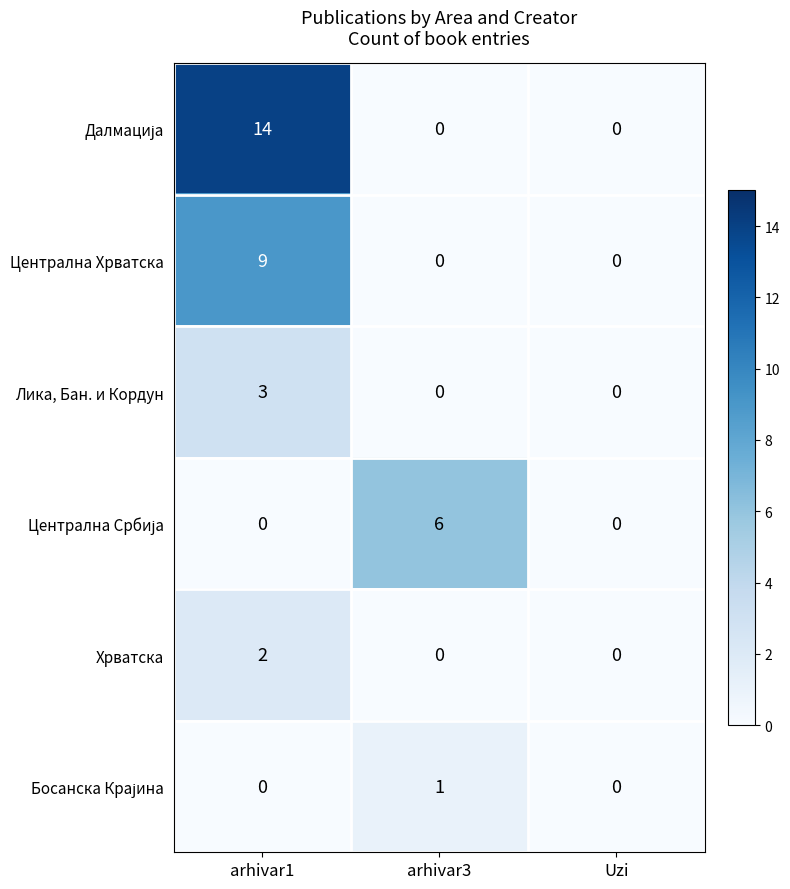

Count the number of categories in the chart.

3